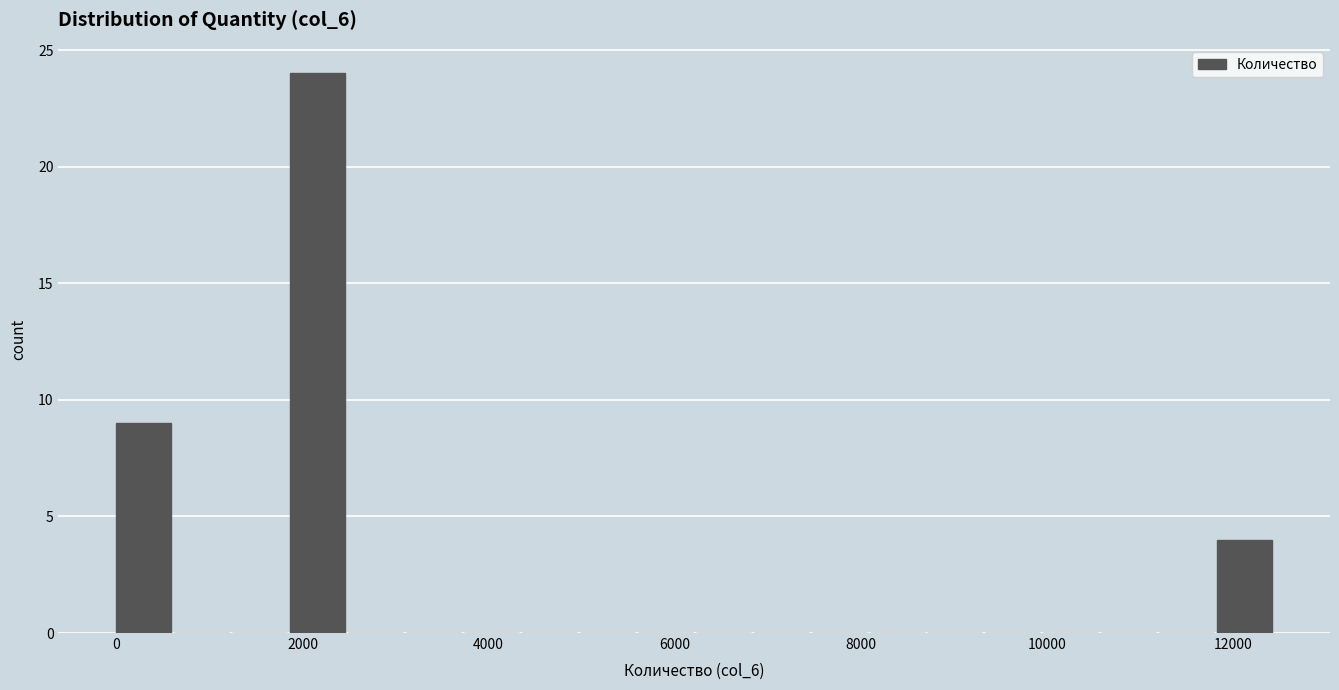

Read against the x-axis, roughly where is the centre of the tallest bar?

2200